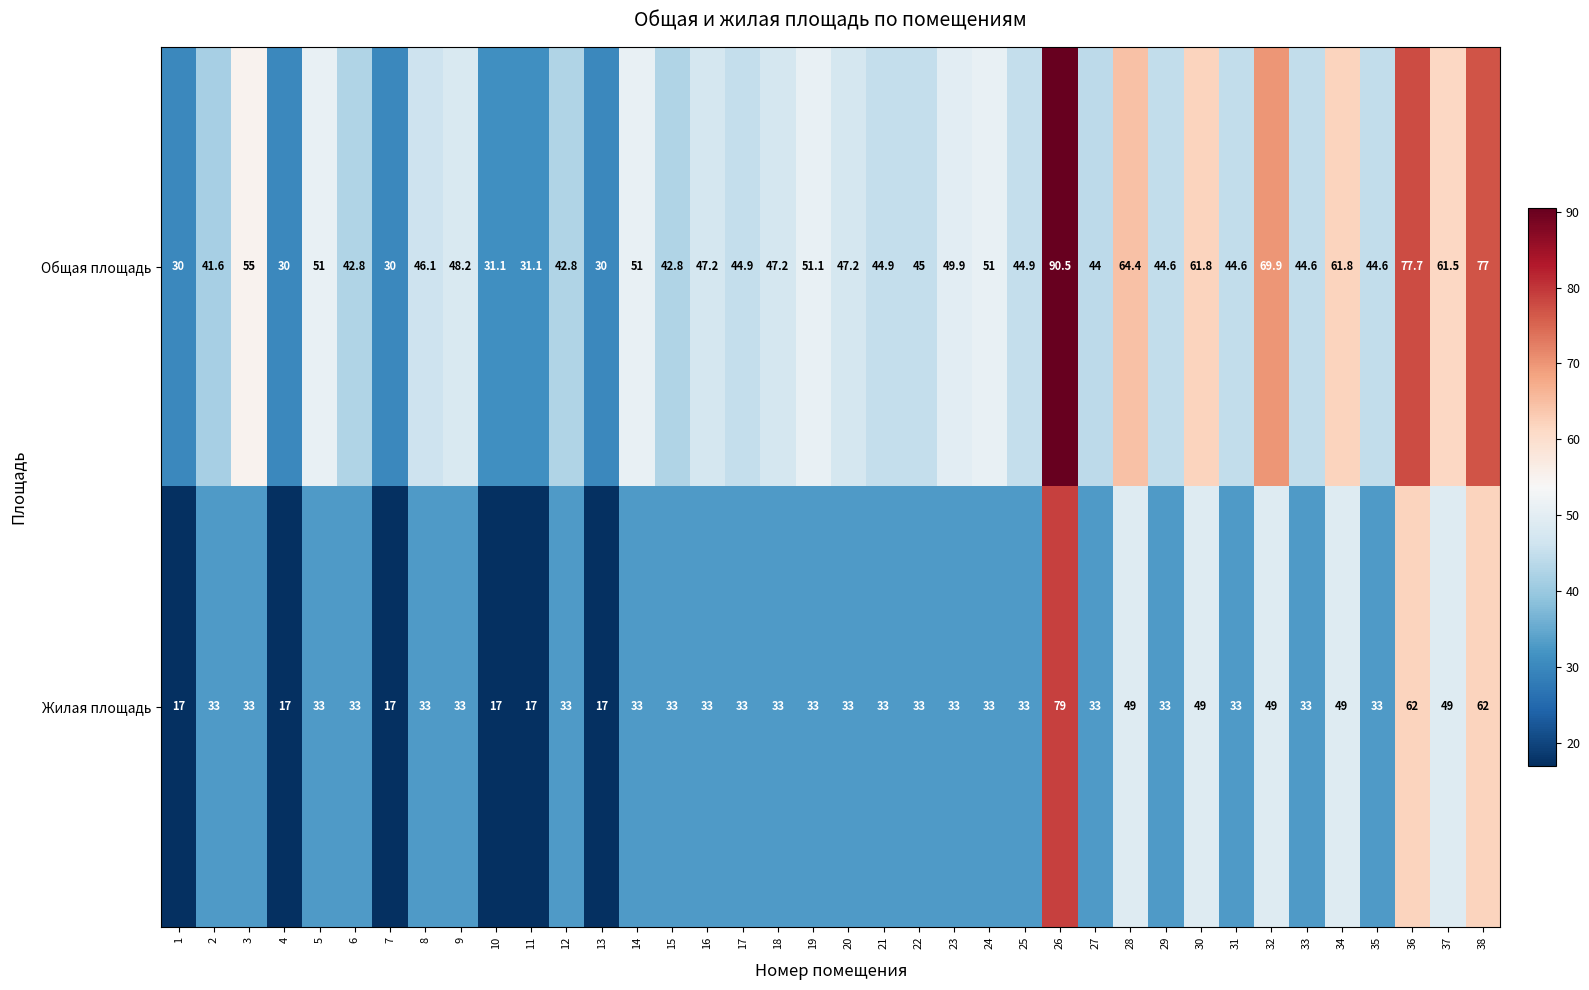

What is the spread (max minus min) of values at 9?

15.2